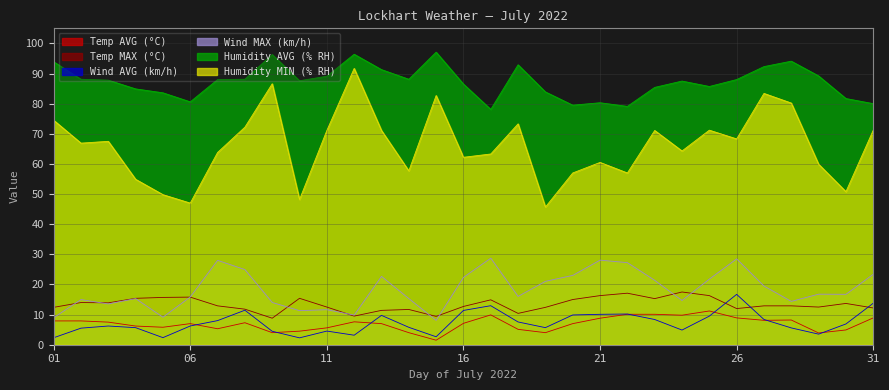

How many data points in Temp AVG (°C) are above 7?

16